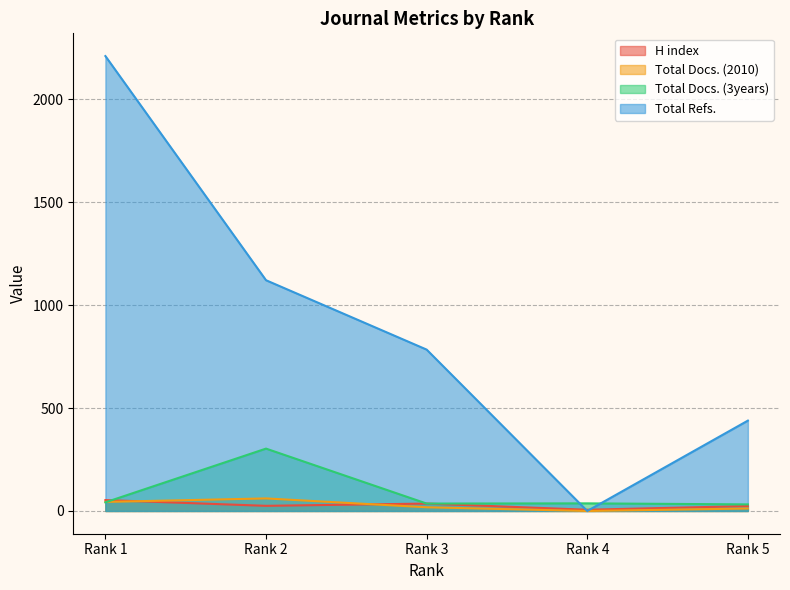

What is the sum of all Total Docs. (2010) values?

135